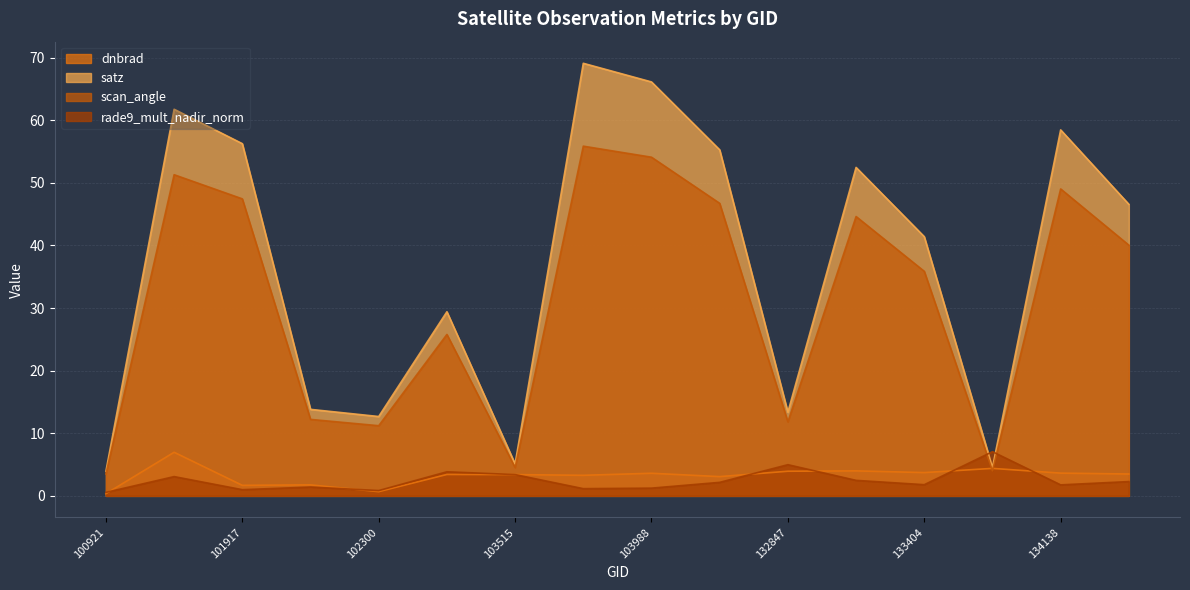

True or false: dnbrad has a value of 3.9 at 132847.

True